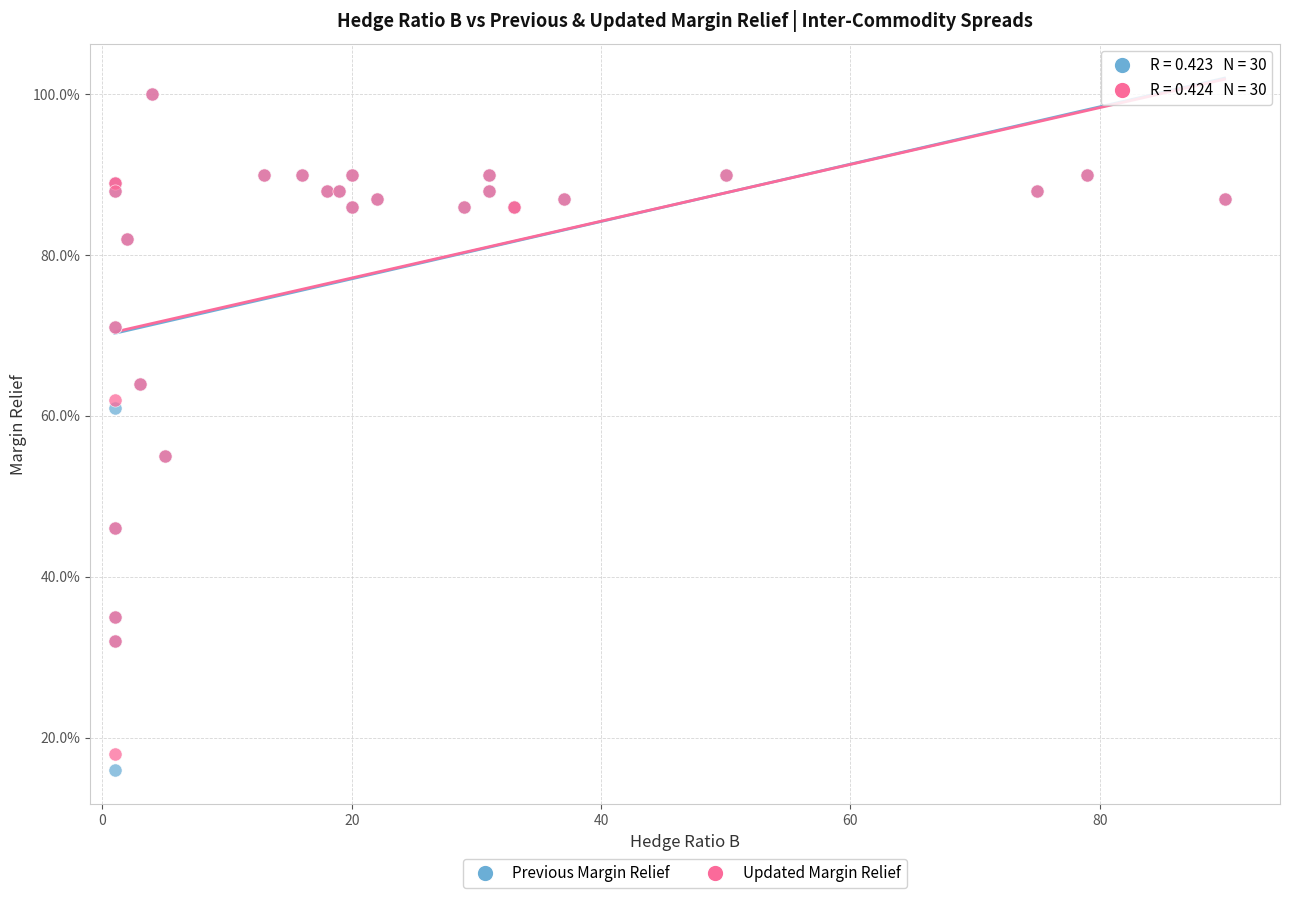

What are all the series names shown in the legend?

Previous Margin Relief, Updated Margin Relief